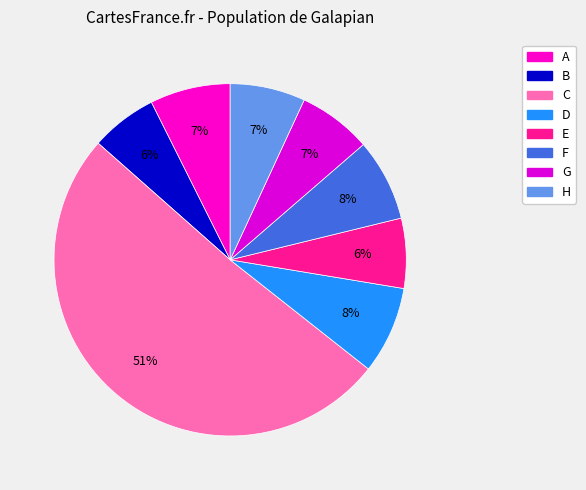

How many slices are in this pie chart?

8